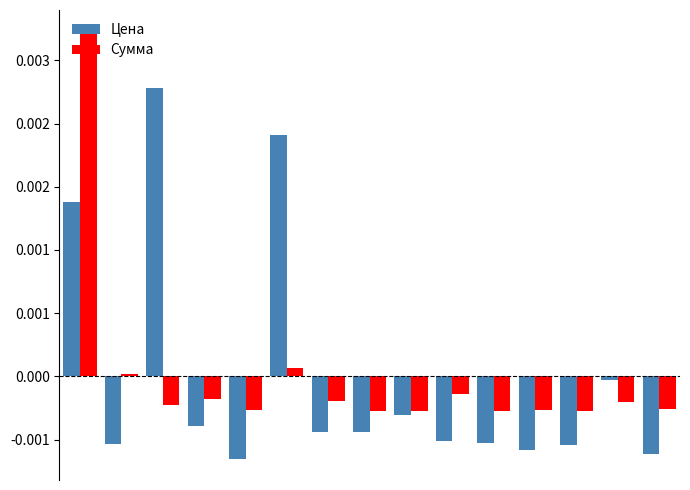

What are all the series names shown in the legend?

Цена, Сумма